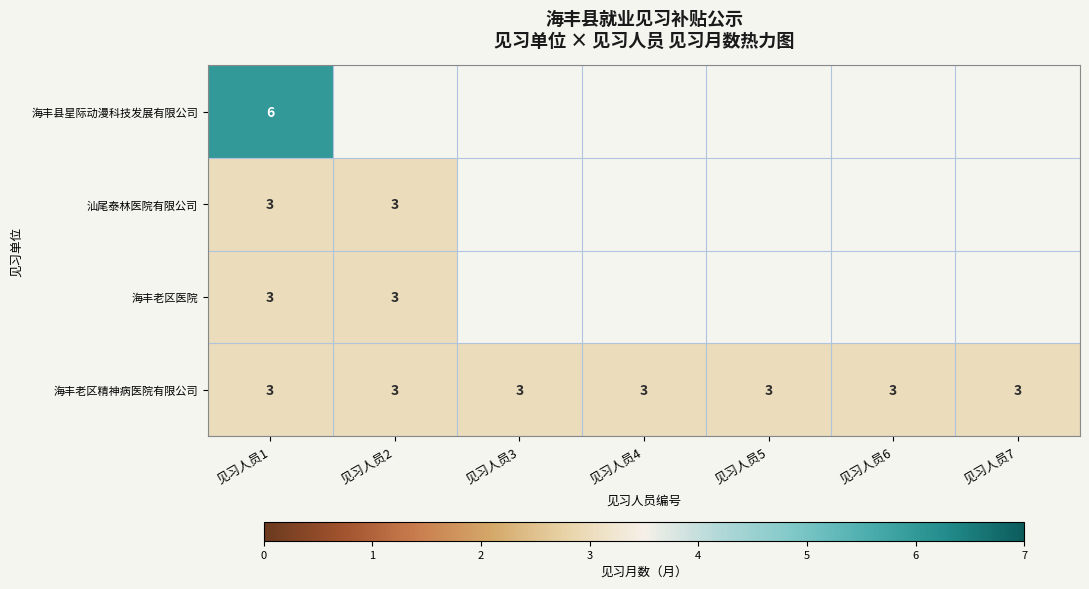

True or false: 汕尾泰林医院有限公司 has a value of 3 at 见习人员2.

True